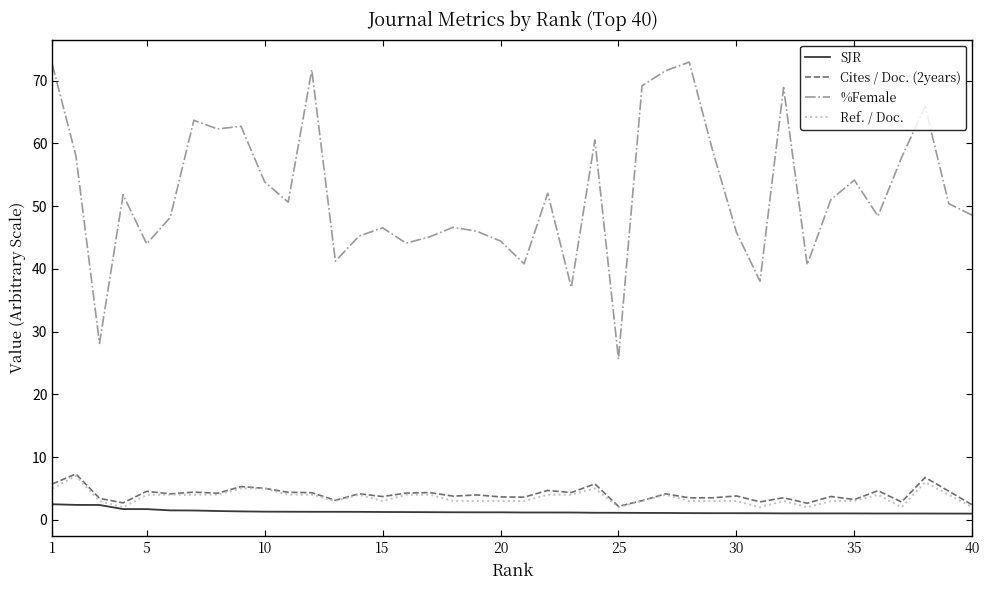

Which series has the largest total across all categories?

%Female